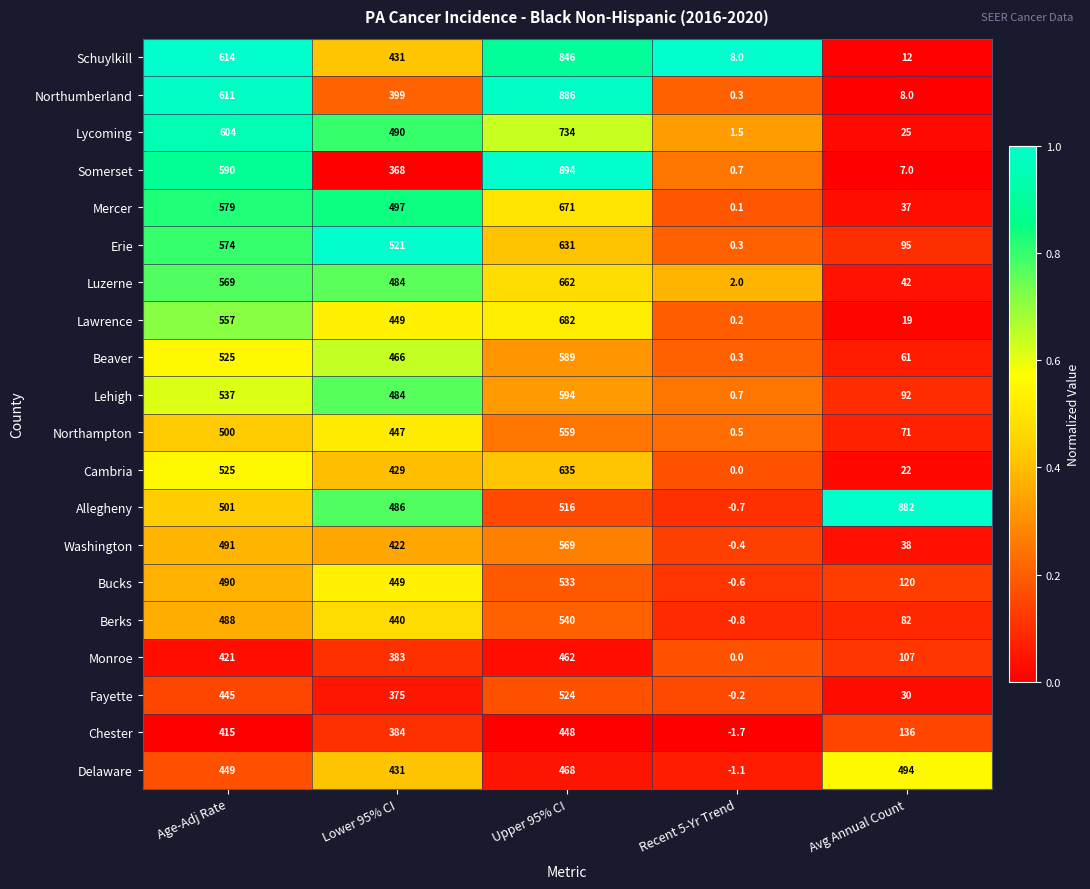

What is the spread (max minus min) of values at Recent 5-Yr Trend?

9.7